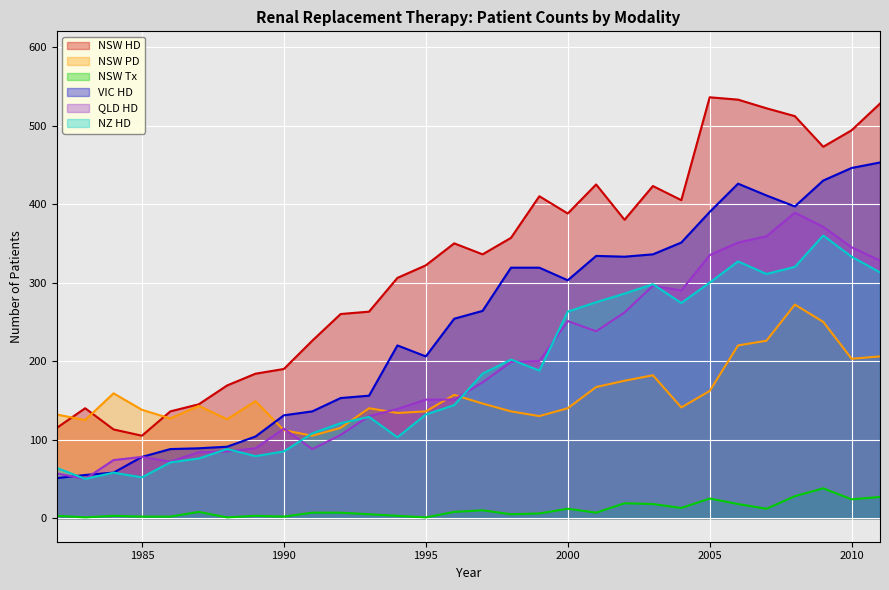

True or false: QLD HD has a value of 335 at 2005.

True